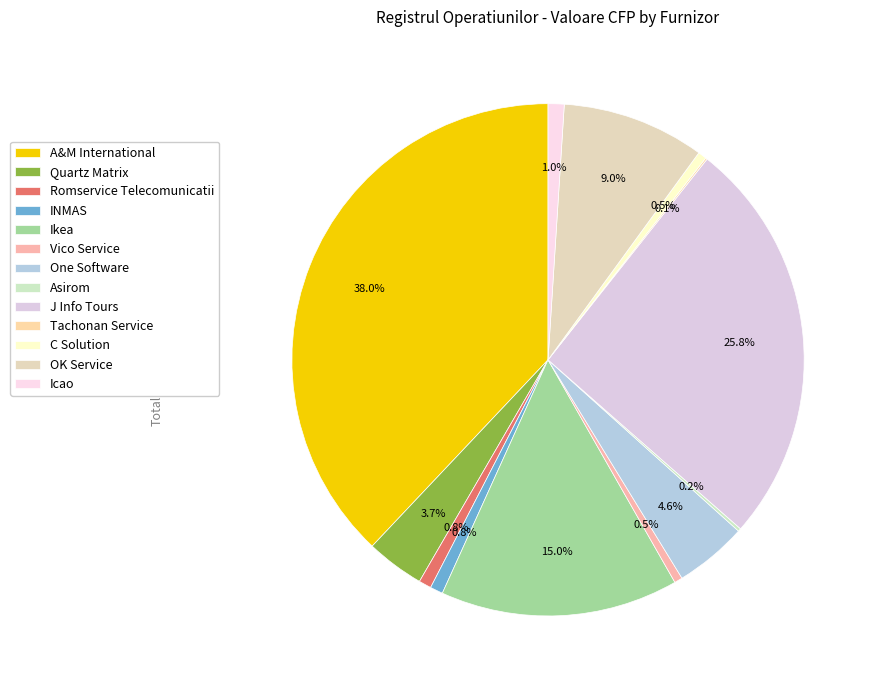

Which category has the biggest portion of the pie?

A&M International